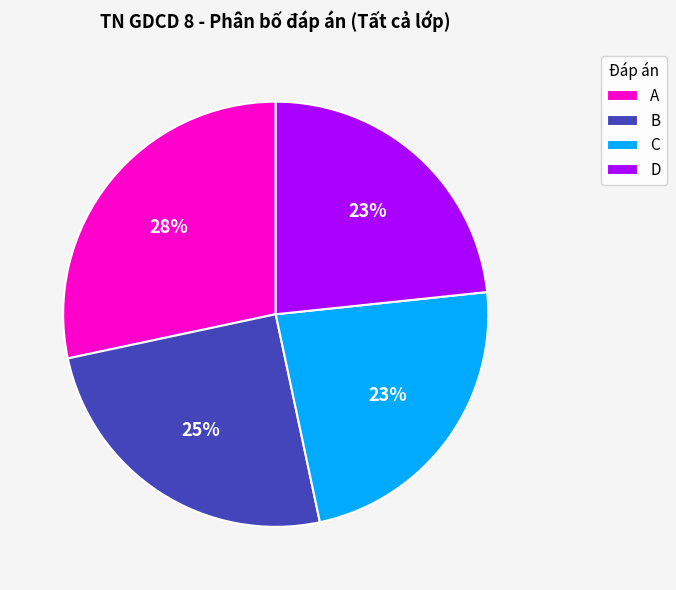

Is the sum of D and B greater than half?

No